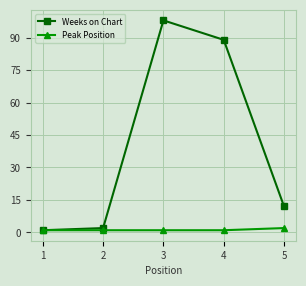

List the series in order of their overall mean, lowest first.

Peak Position, Weeks on Chart